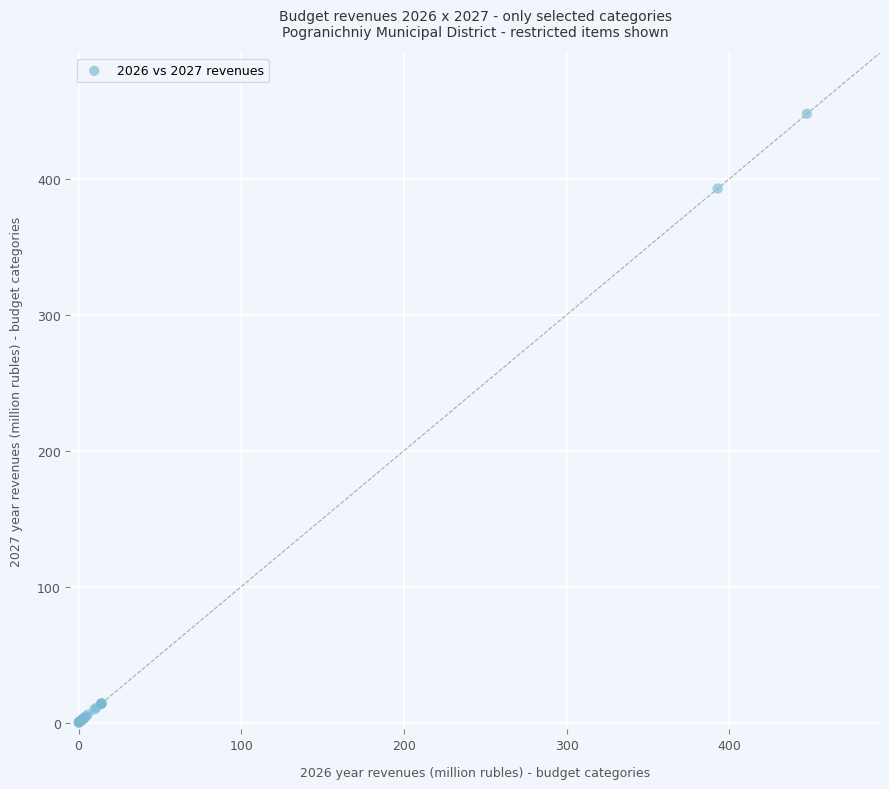

What Y value in the scatter plot is closest to 223?

392.9